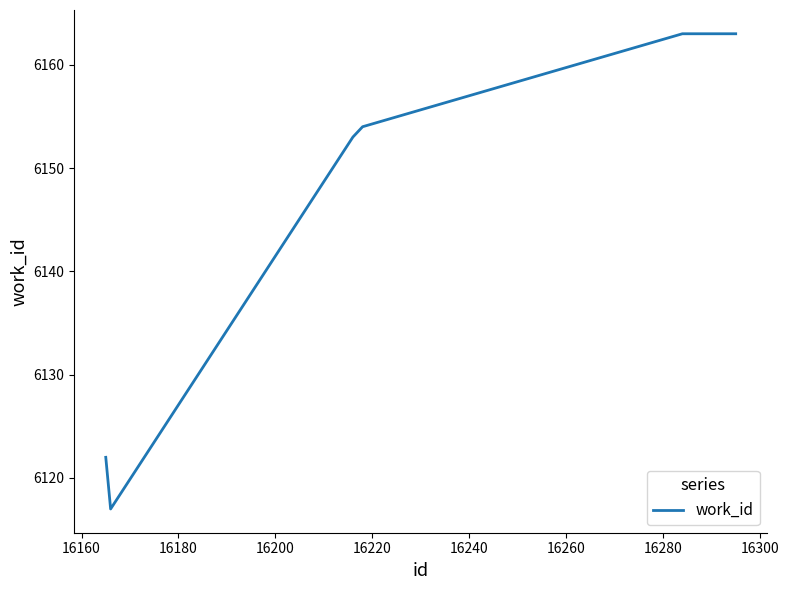

What is the difference between the maximum and minimum values?

46